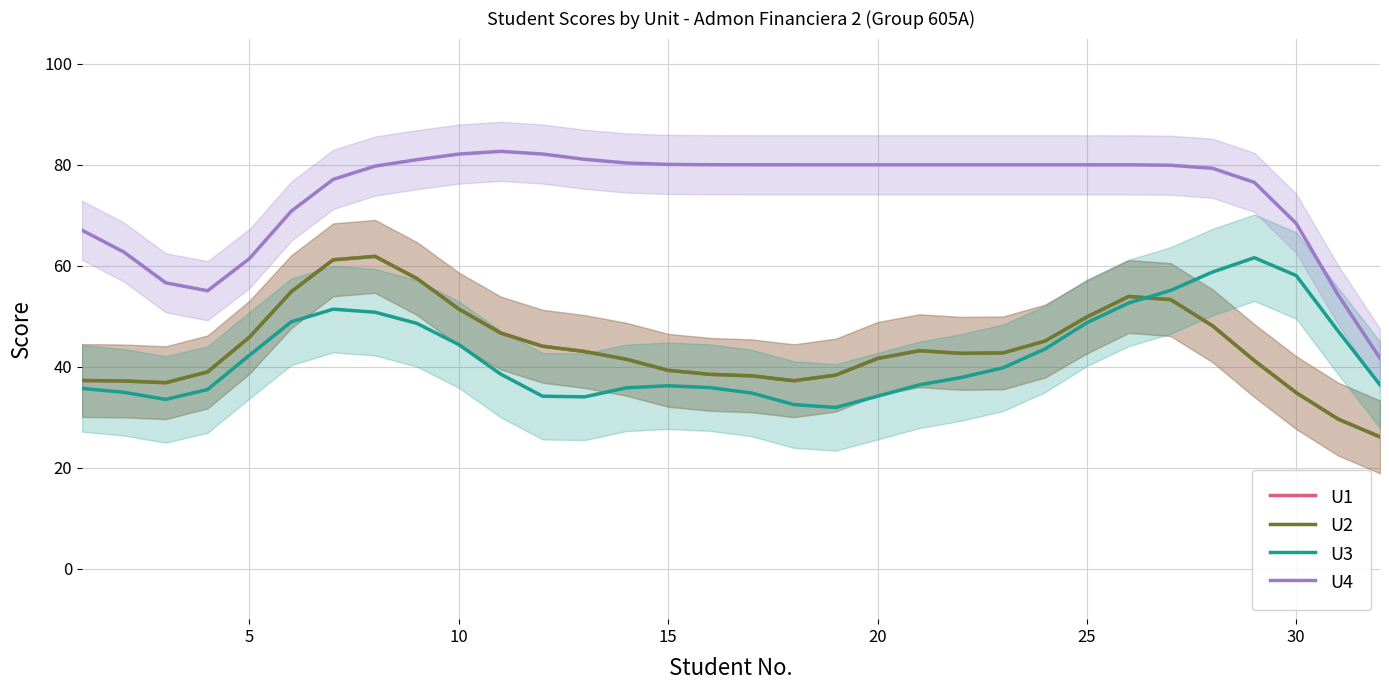

Reading right to left, list all the values displayed in this chart.

U1: 26.1	29.6	34.9	41.2	48.1	53.3	53.9	49.9	45.1	42.7	42.7	43.2	41.6	38.3	37.2	38.2	38.5	39.3	41.5	43.0	44.1	46.7	51.4	57.5	61.9	61.2	54.9	45.9	39.0	36.8	37.2	37.3
U2: 26.1	29.6	34.9	41.2	48.1	53.3	53.9	49.9	45.1	42.7	42.7	43.2	41.6	38.3	37.2	38.2	38.5	39.3	41.5	43.0	44.1	46.7	51.4	57.5	61.9	61.2	54.9	45.9	39.0	36.8	37.2	37.3
U3: 36.4	47.1	58.1	61.6	58.8	55.1	52.6	48.7	43.5	39.8	37.9	36.4	34.2	31.9	32.5	34.8	35.9	36.2	35.8	34.0	34.2	38.5	44.4	48.6	50.8	51.4	48.9	42.3	35.5	33.5	34.9	35.7
U4: 41.7	54.2	68.4	76.5	79.3	79.9	80.0	80.0	80.0	80.0	80.0	80.0	80.0	80.0	80.0	80.0	80.0	80.1	80.4	81.1	82.1	82.7	82.1	81.0	79.7	77.1	70.8	61.4	55.1	56.6	62.7	67.0